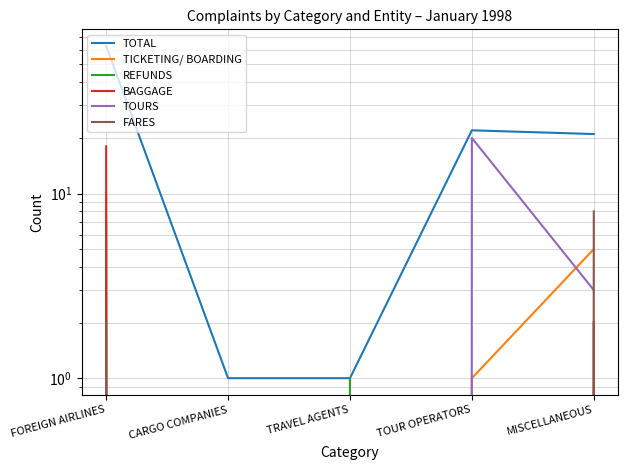

At which label does BAGGAGE reach its peak?

FOREIGN AIRLINES